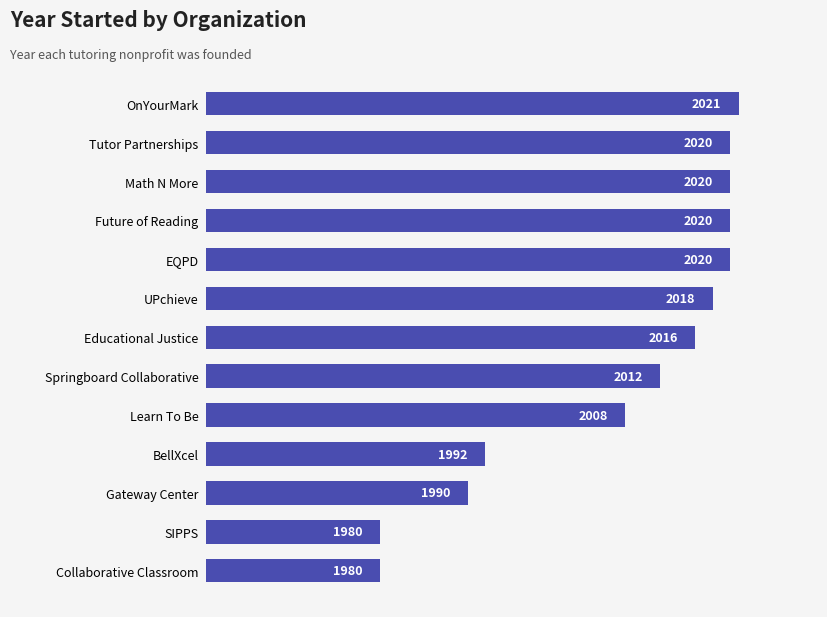

What is the difference between the second highest and minimum values?

40